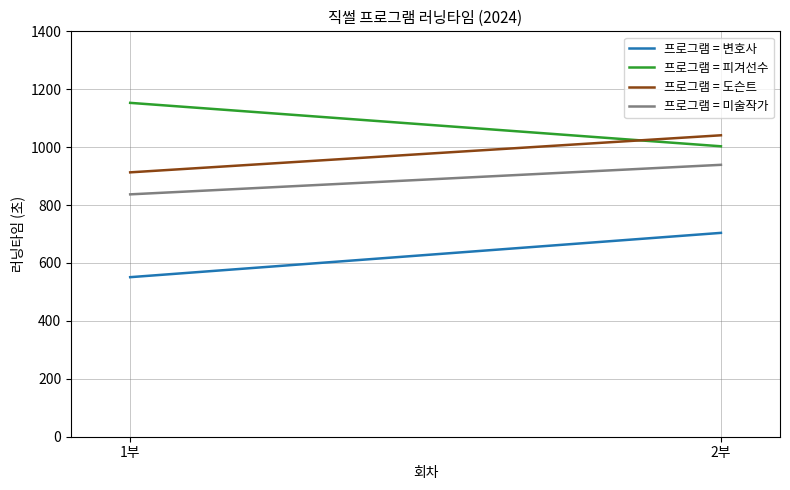

Which series has the largest total across all categories?

프로그램 = 피겨선수